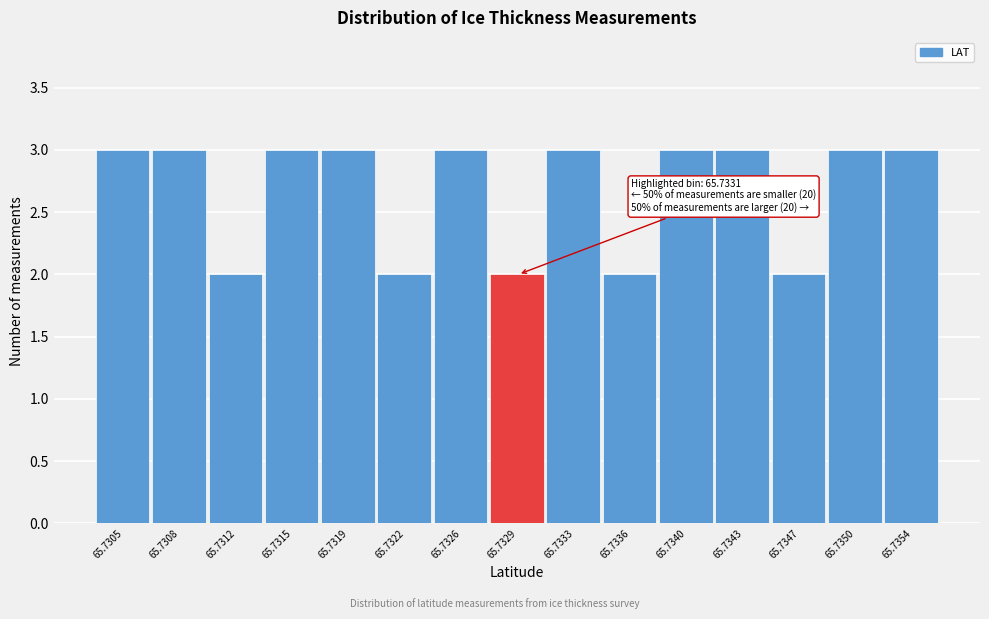

Reading left to right, transcribe all the data shown in this chart.

65.7305=3	65.7308=3	65.7312=2	65.7315=3	65.7319=3	65.7322=2	65.7326=3	65.7329=2	65.7333=3	65.7336=2	65.7340=3	65.7343=3	65.7347=2	65.7350=3	65.7354=3